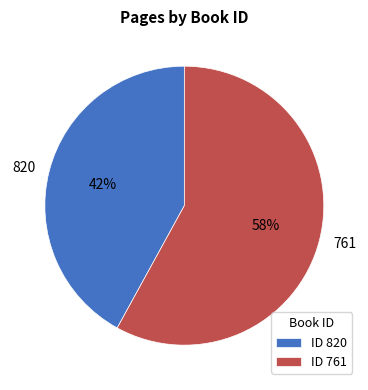

Count the number of slices in the pie.

2